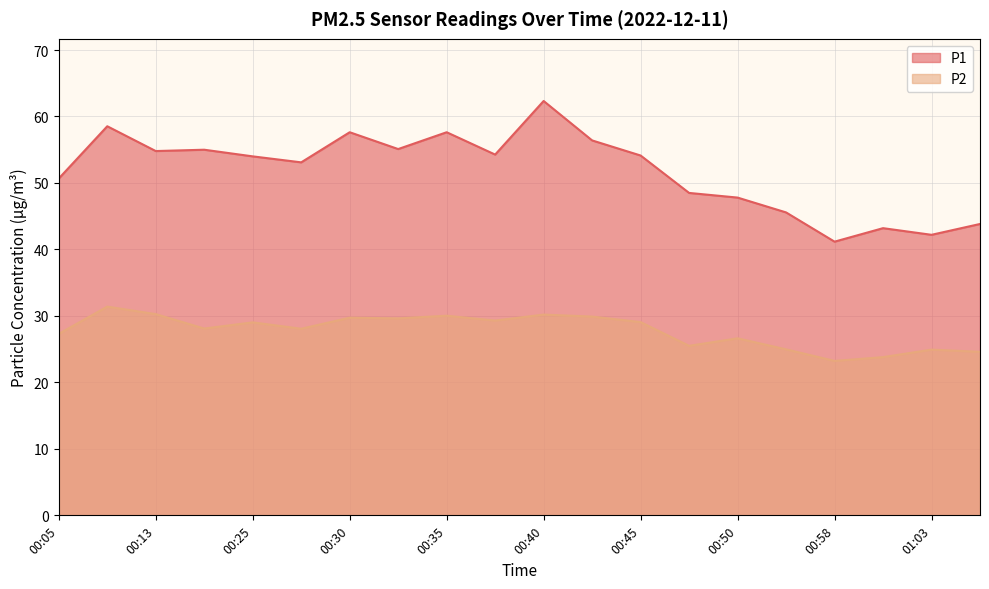

What is the maximum value shown in the chart?

62.3